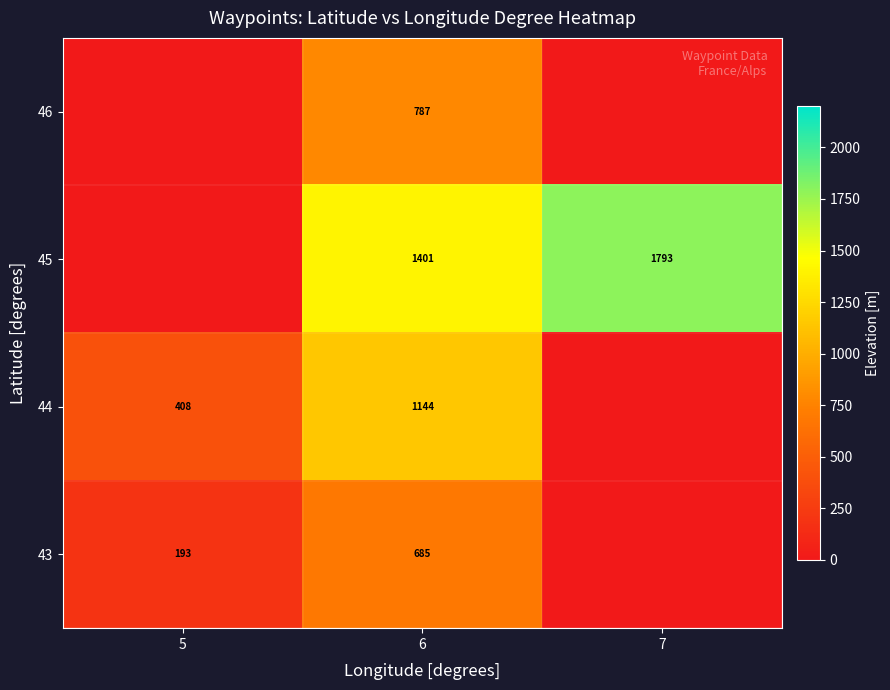

Which has a higher value, 7 or 5?

7